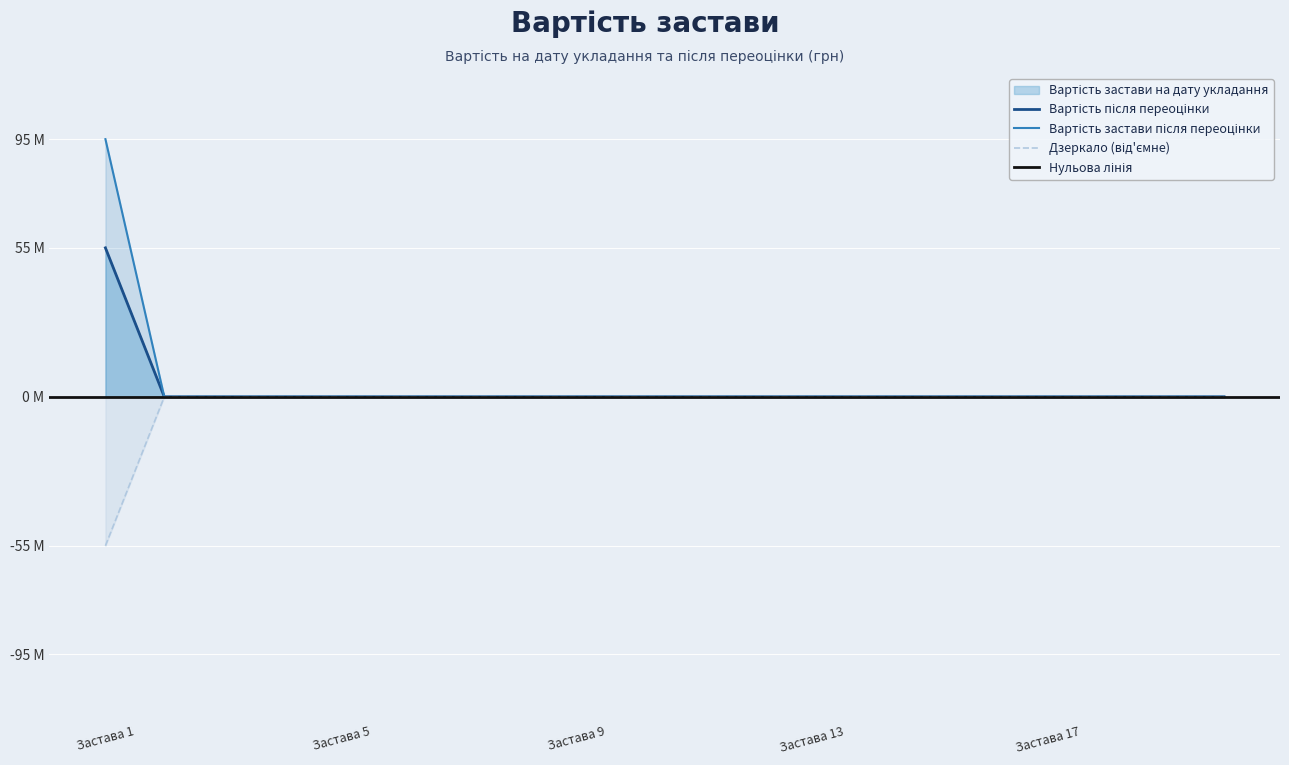

What is the difference between the second highest and minimum values in the Дзеркало (від'ємне) series?

55204800